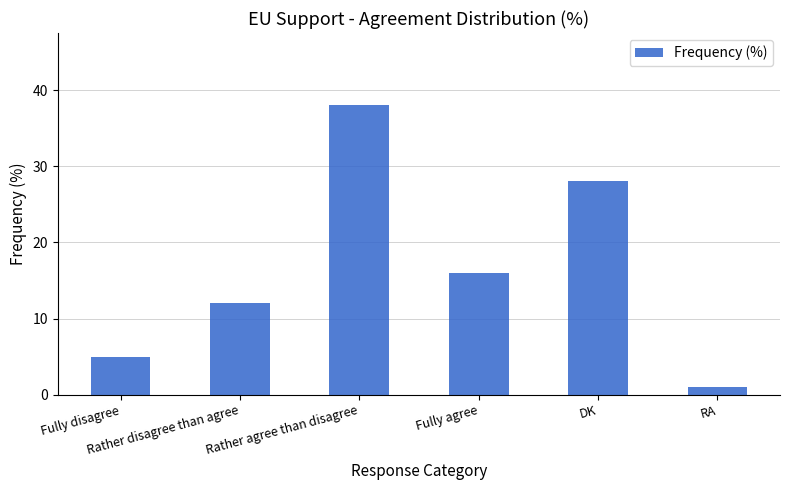

What is the label of the 4th bar from the right?

Rather agree than disagree